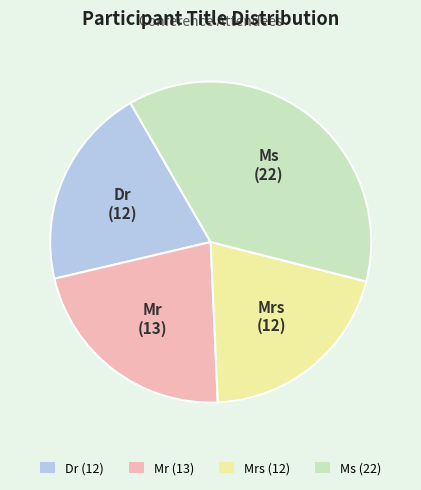

What is the ratio of the value at Ms (22) to the value at Mr (13)?

1.7